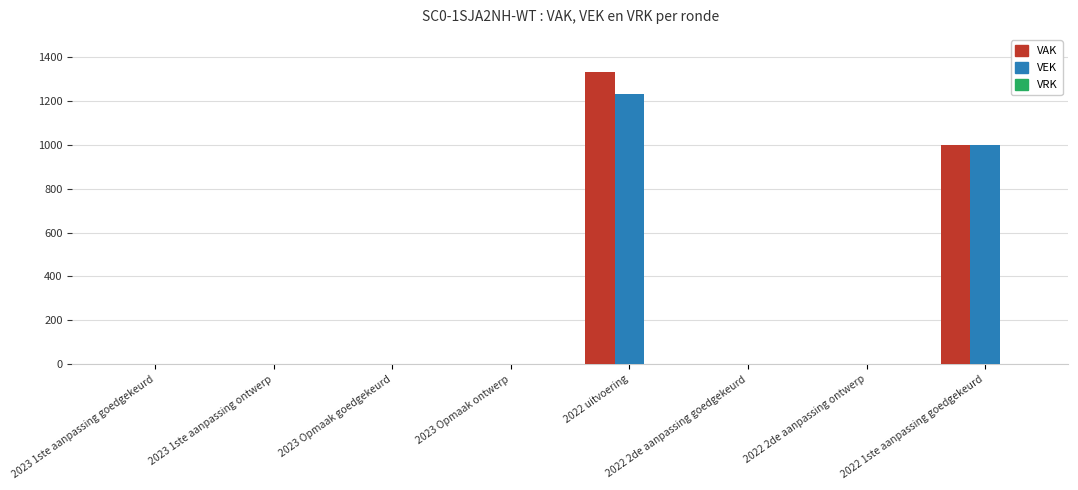

What is the maximum value shown in the chart?

1333